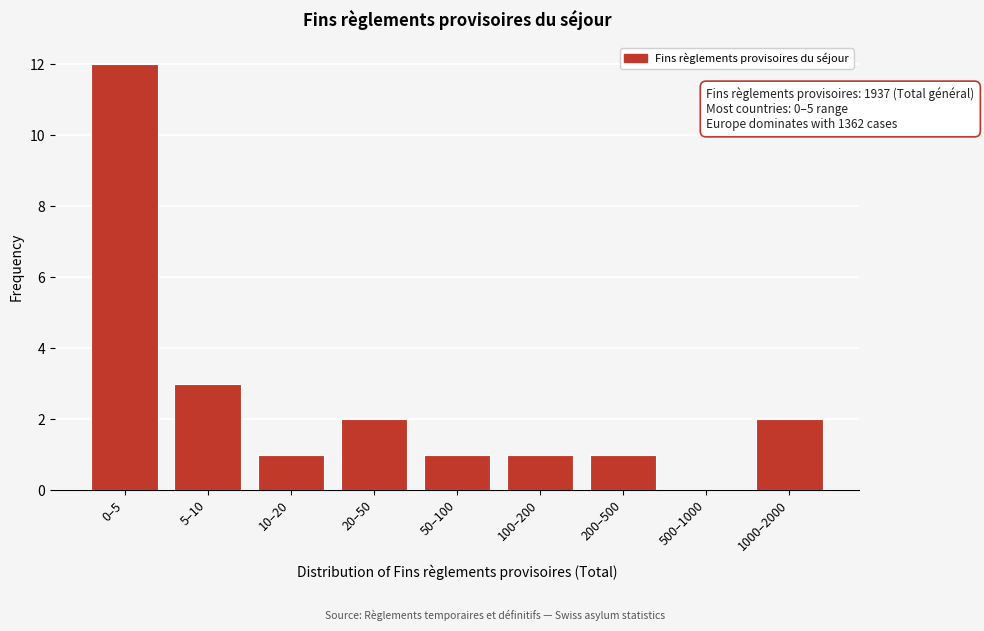

Reading left to right, extract all data points from this chart.

0–5=12	5–10=3	10–20=1	20–50=2	50–100=1	100–200=1	200–500=1	500–1000=0	1000–2000=2